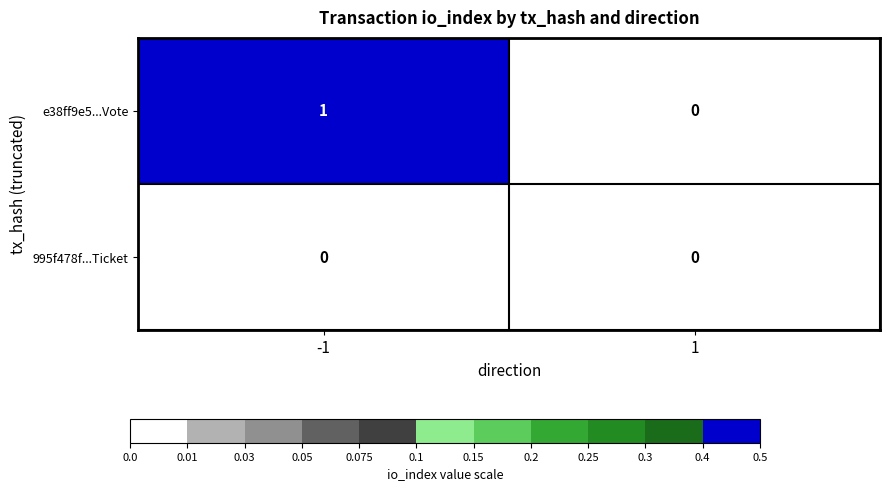

The value of e38ff9e5...Vote at -1 is 1. True or false?

True